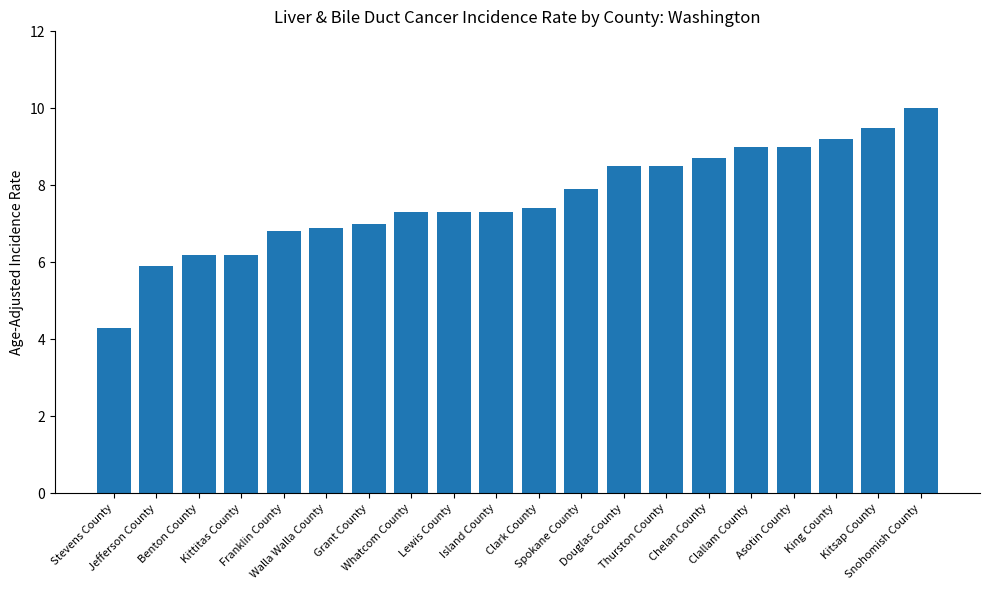

What is the sum of all values?

152.9